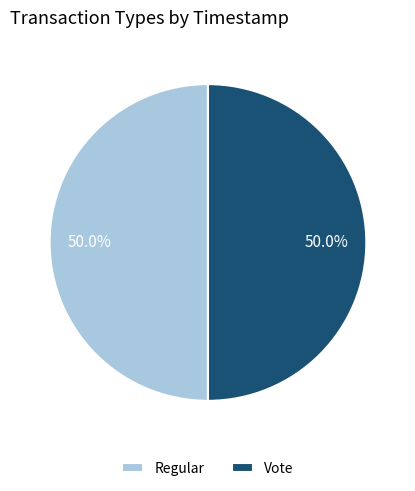

What percentage is NOT represented by Regular?

50.0%